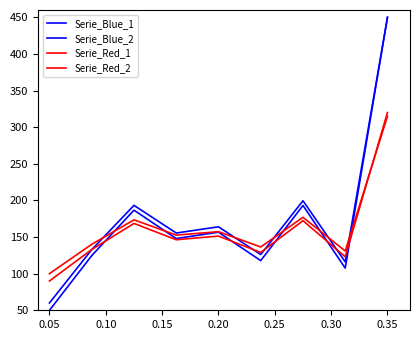

Is this an area chart (filled region under the line)?

No